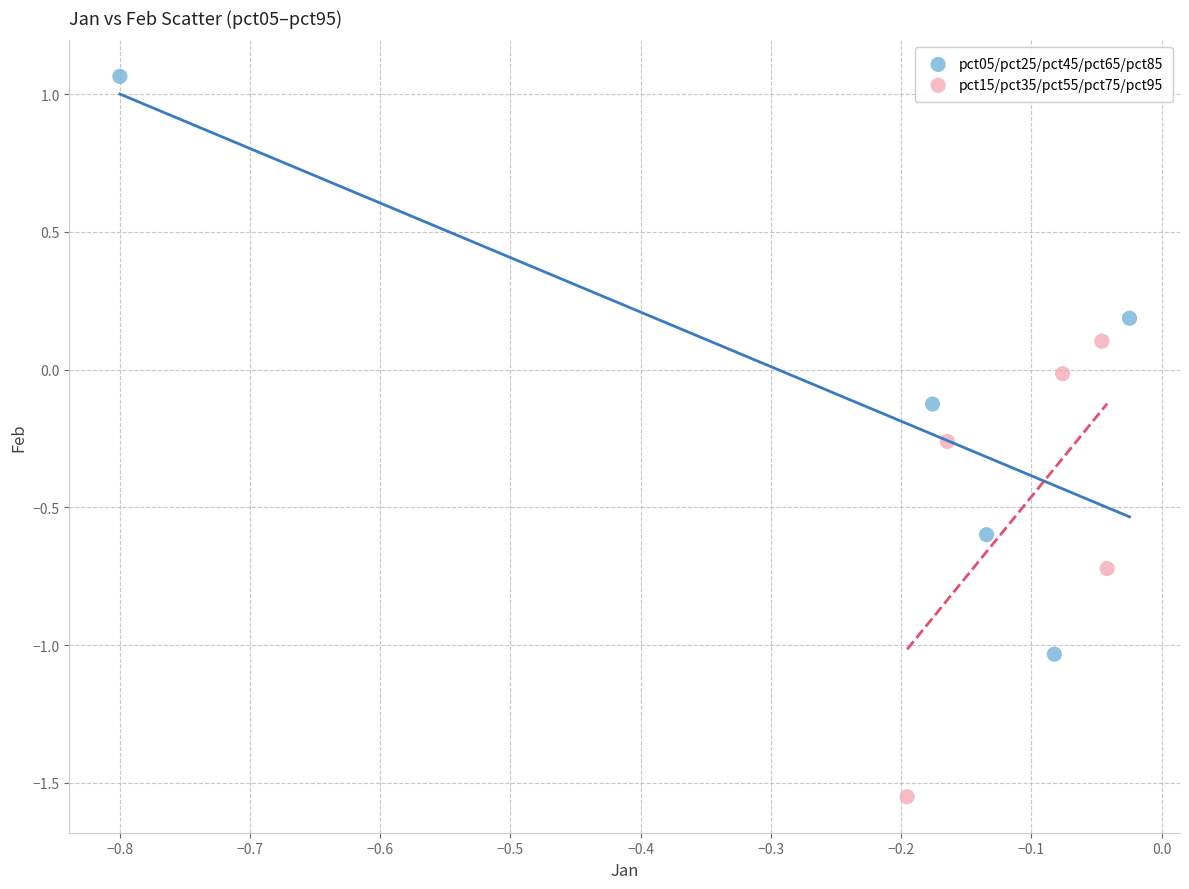

Which series has the widest spread of Y values?

pct05/pct25/pct45/pct65/pct85